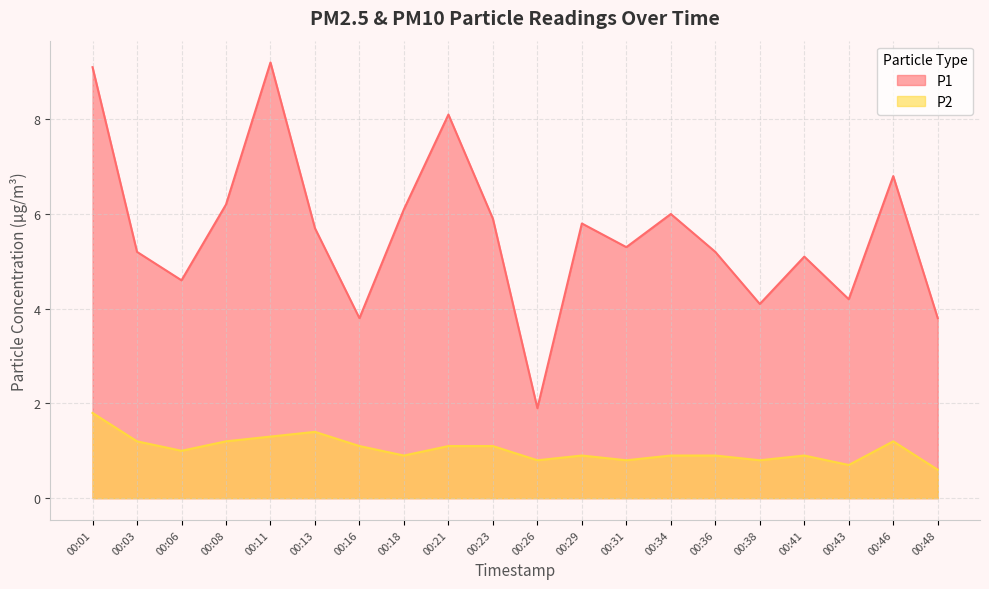

Which series has the largest range (max minus min)?

P1